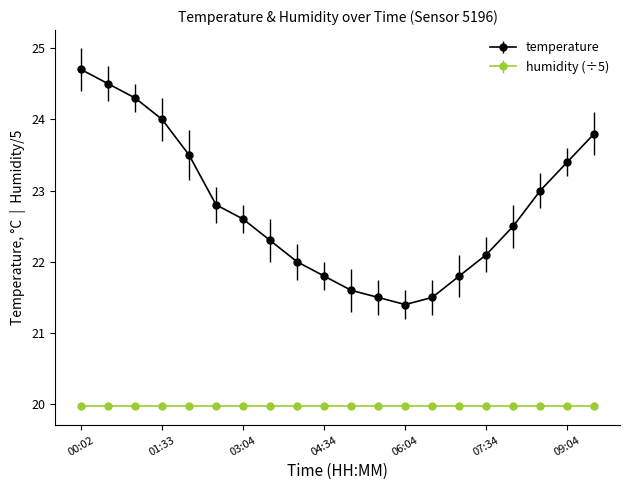

What is the highest value of the temperature series?

24.7